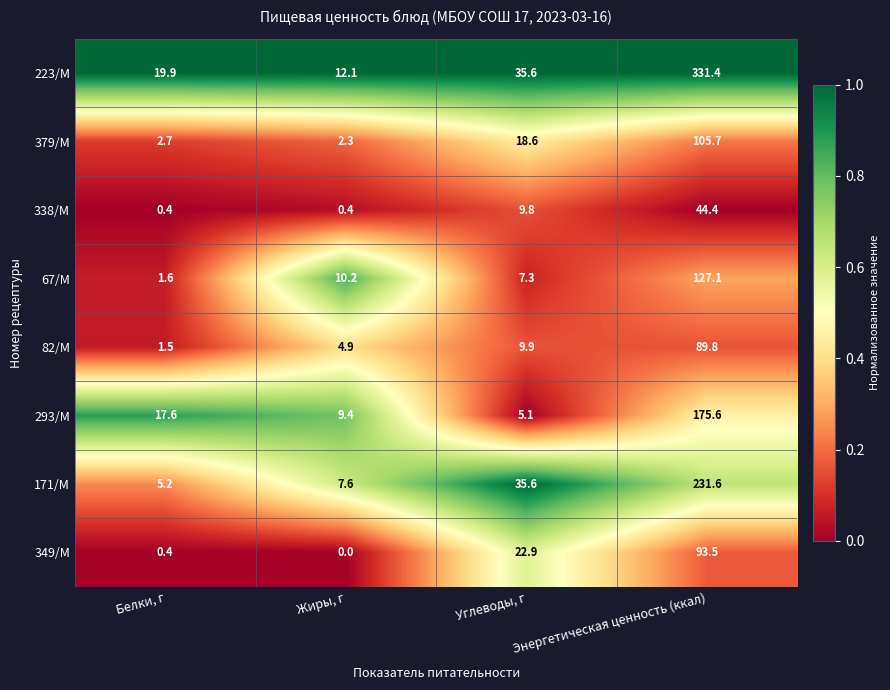

The value of 338/М at Углеводы, г is 9.8. True or false?

True